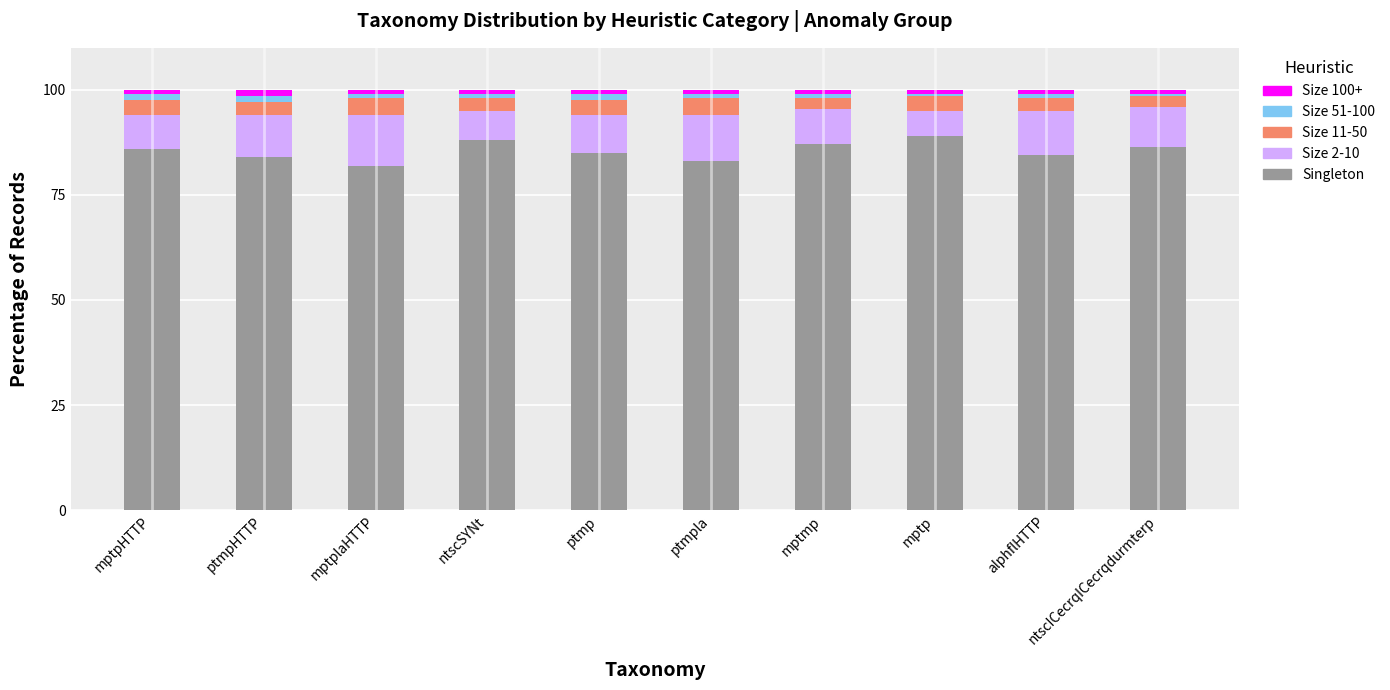

The value of Singleton at ptmpla is 83.0. True or false?

True